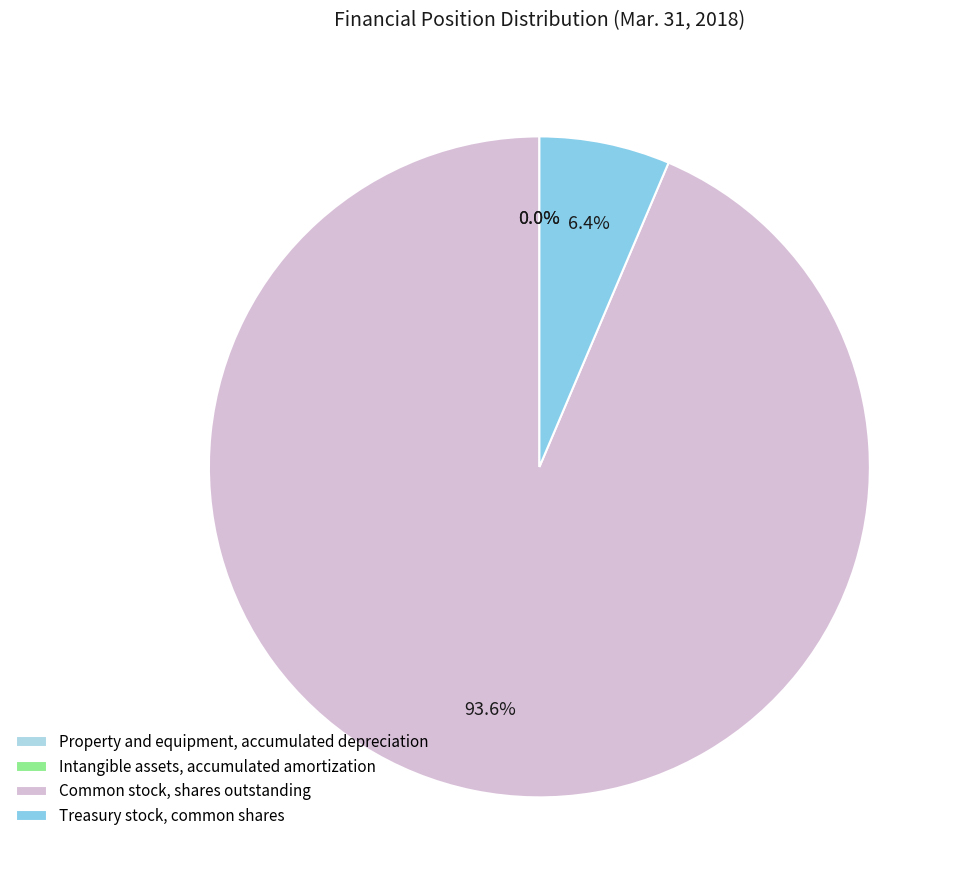

Between Intangible assets, accumulated amortization and Common stock, shares outstanding, which is larger?

Common stock, shares outstanding